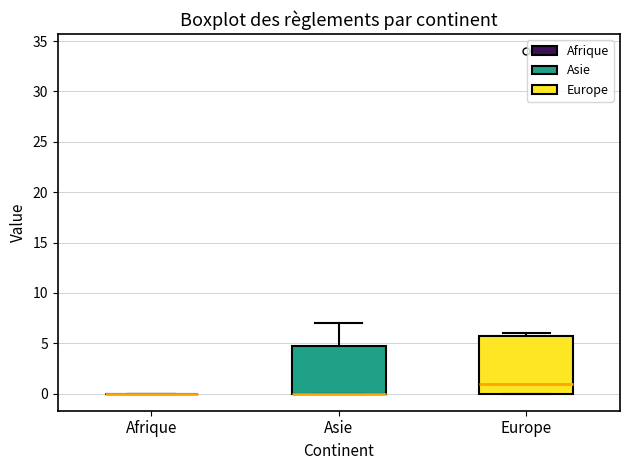

Reading left to right, transcribe this box plot: for each box, give where its median line is, the range the box spans, and where its two whiskers end, as read against the y-axis. The values are not printed on the chart, so give them approximately, as read against the axis.

Afrique: box collapsed to a line at 0, whiskers 0 to 0
Asie: median 0 (drawn on the box's lower edge), box 0 to 5, whiskers 0 to 7
Europe: median 1, box 0 to 6, whiskers 0 to 6 (just above the box's upper edge)